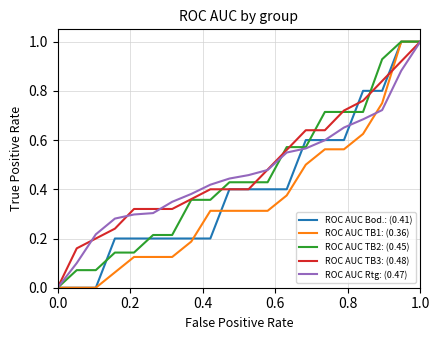

What is the greatest value displayed?

1.0